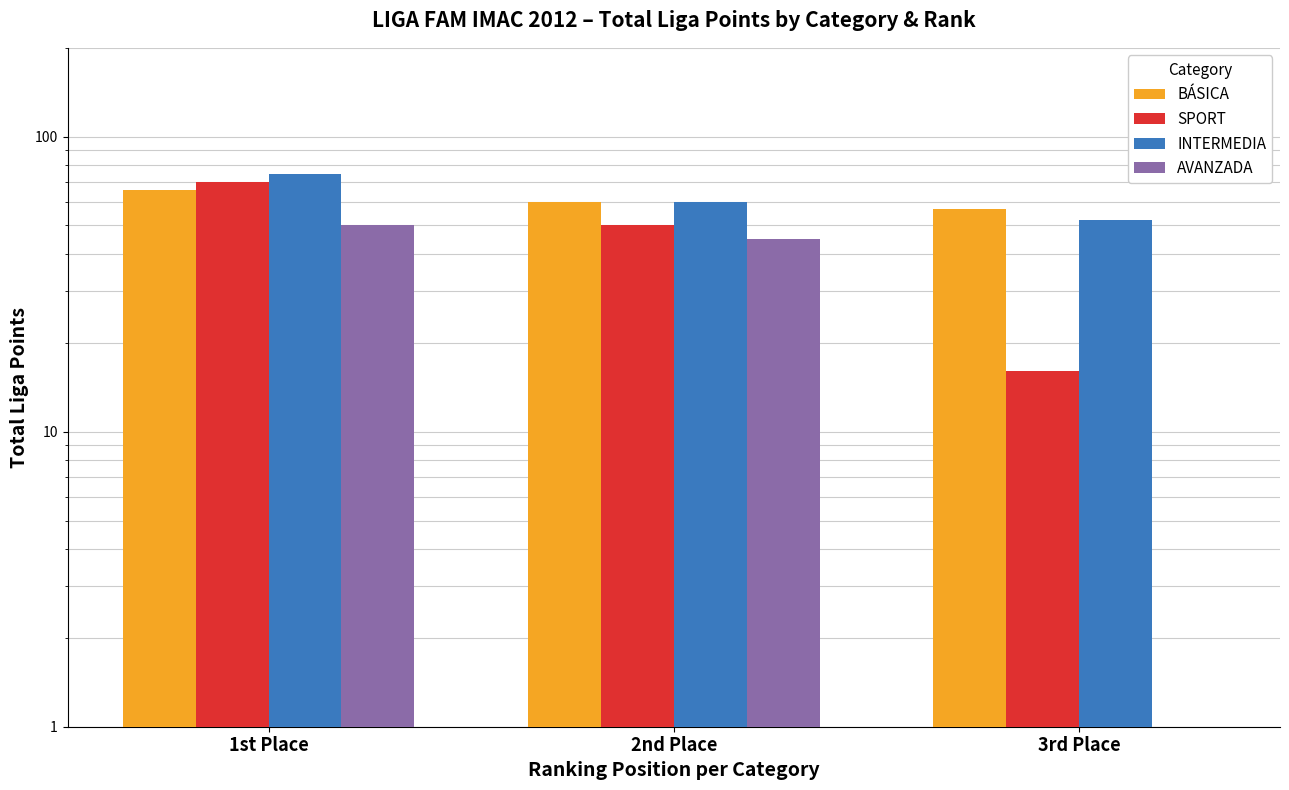

What is the difference between the highest and lowest values at 3rd Place?

57